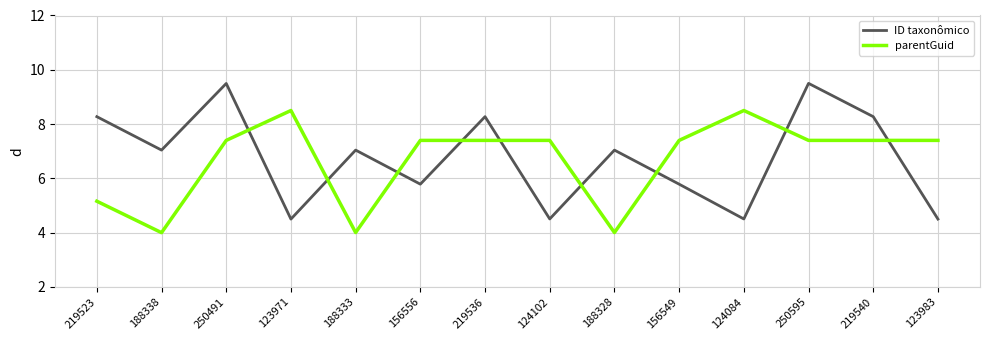

Reading left to right, extract all data points from this chart.

ID taxonômico: 8.3	7.0	9.5	4.5	7.0	5.8	8.3	4.5	7.0	5.8	4.5	9.5	8.3	4.5
parentGuid: 5.2	4.0	7.4	8.5	4.0	7.4	7.4	7.4	4.0	7.4	8.5	7.4	7.4	7.4